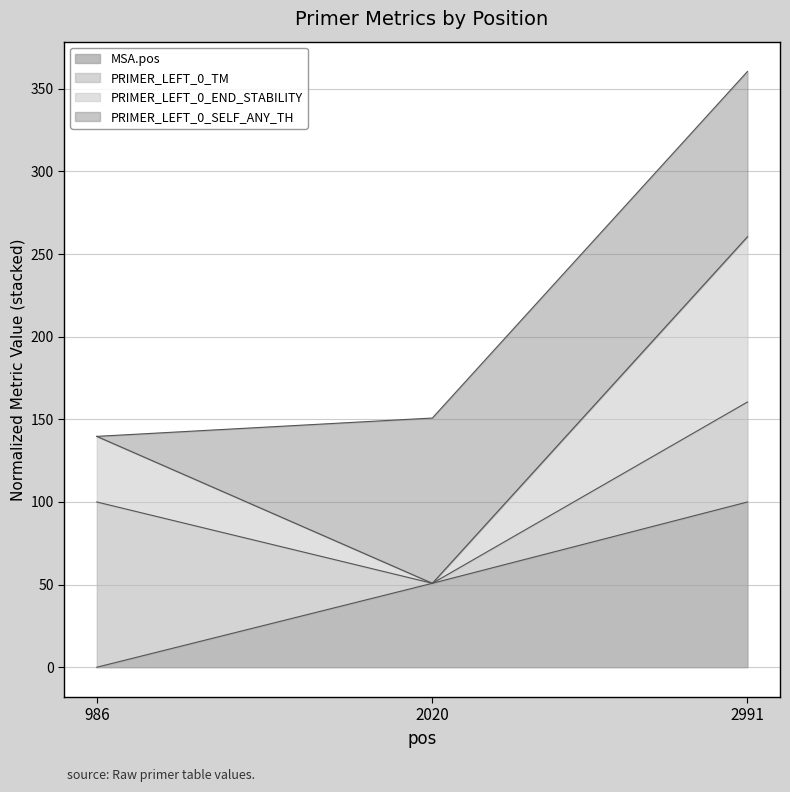

How many data points does each series have?

3